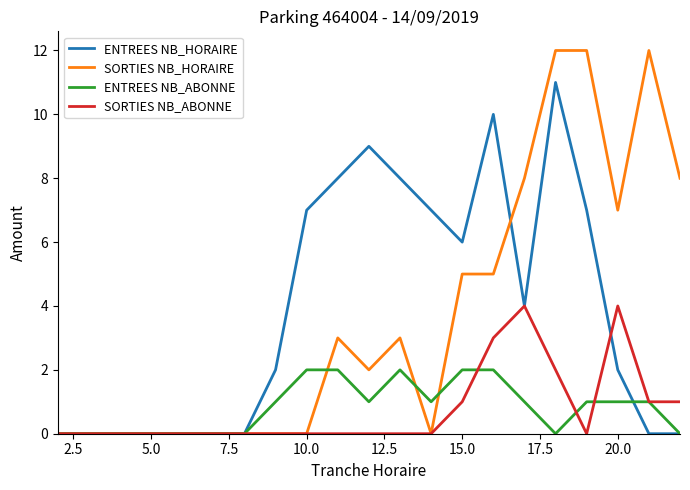

Rank the series by their maximum value, from lowest to highest.

ENTREES NB_ABONNE, SORTIES NB_ABONNE, ENTREES NB_HORAIRE, SORTIES NB_HORAIRE